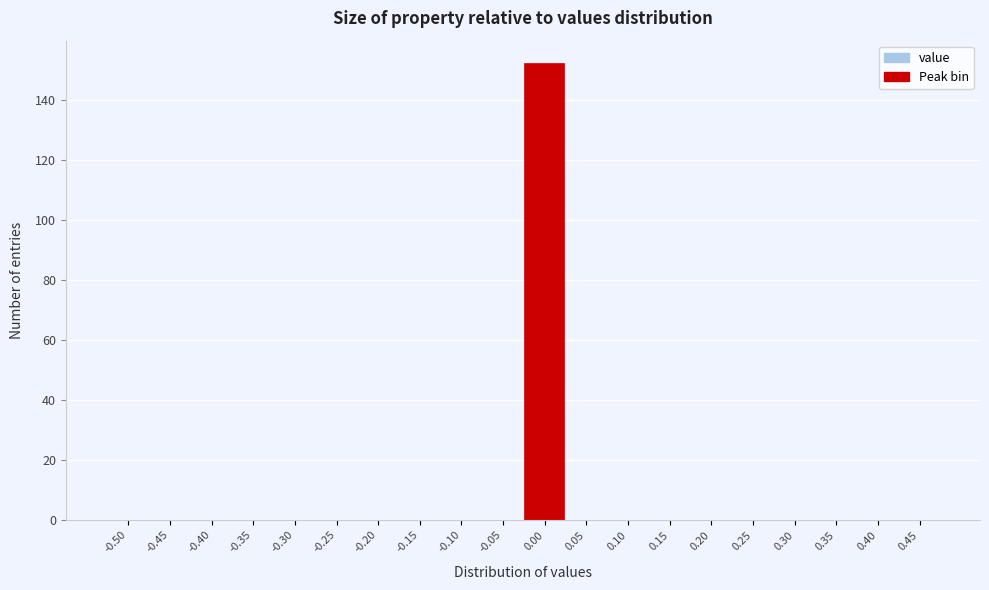

Reading left to right, what are all the values shown in this chart?

-0.50=0	-0.45=0	-0.40=0	-0.35=0	-0.30=0	-0.25=0	-0.20=0	-0.15=0	-0.10=0	-0.05=0	0.00=152	0.05=0	0.10=0	0.15=0	0.20=0	0.25=0	0.30=0	0.35=0	0.40=0	0.45=0